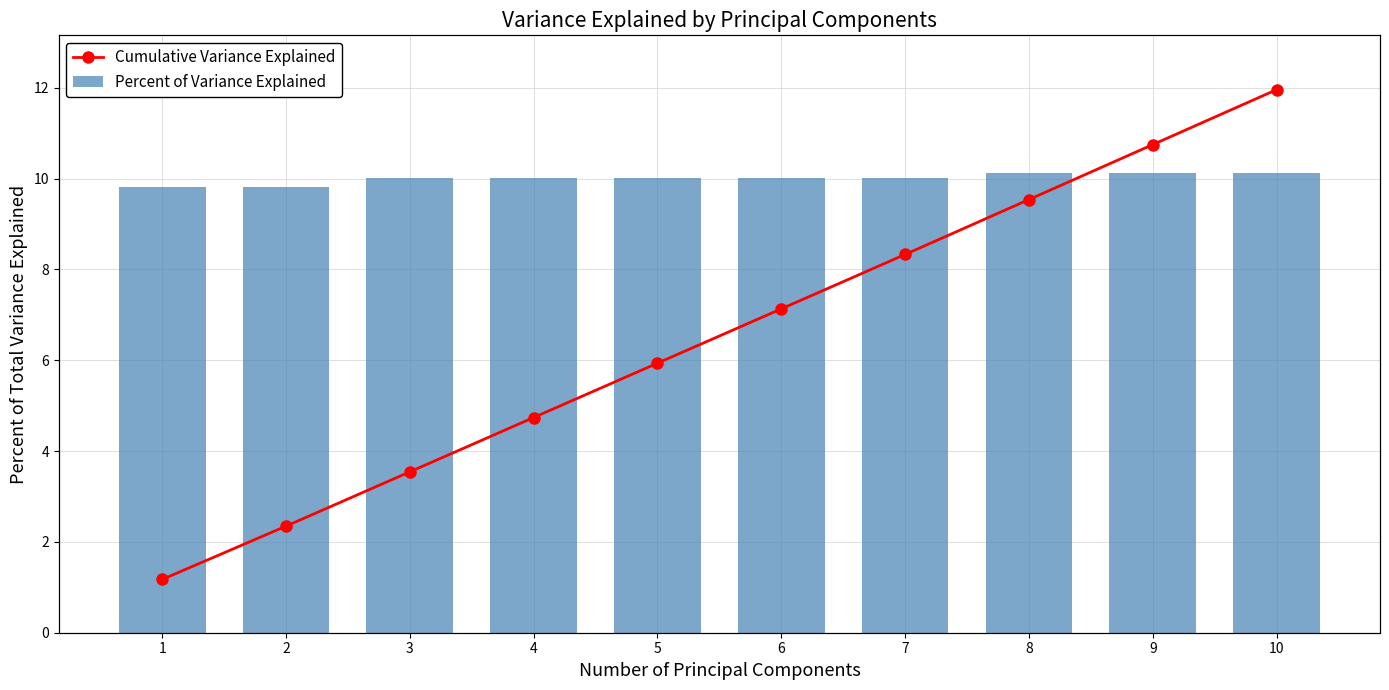

What are all the series names shown in the legend?

Percent of Variance Explained, Cumulative Variance Explained